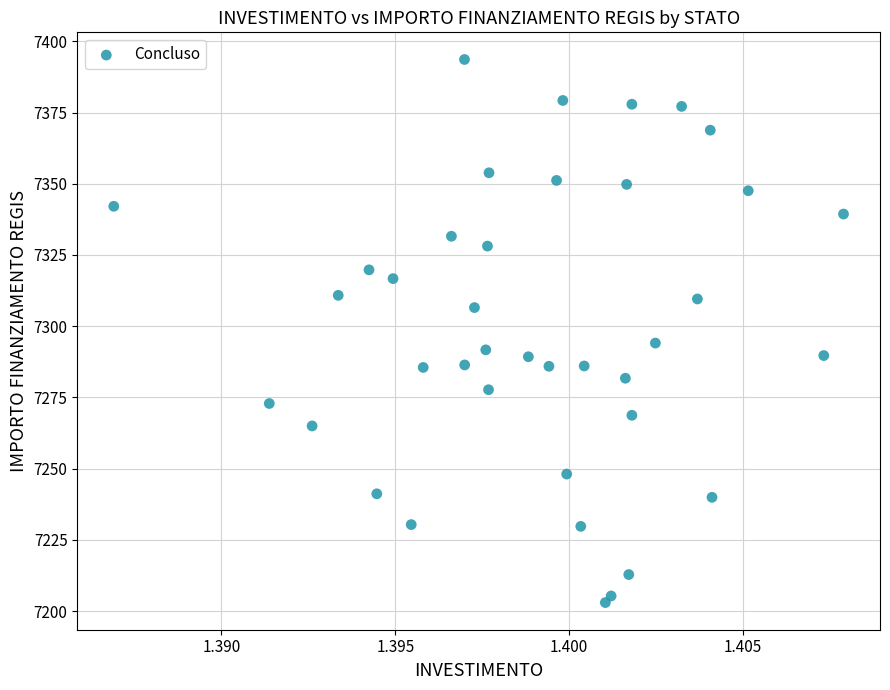

What Y value in the scatter plot is closest to 7298?

7294.1